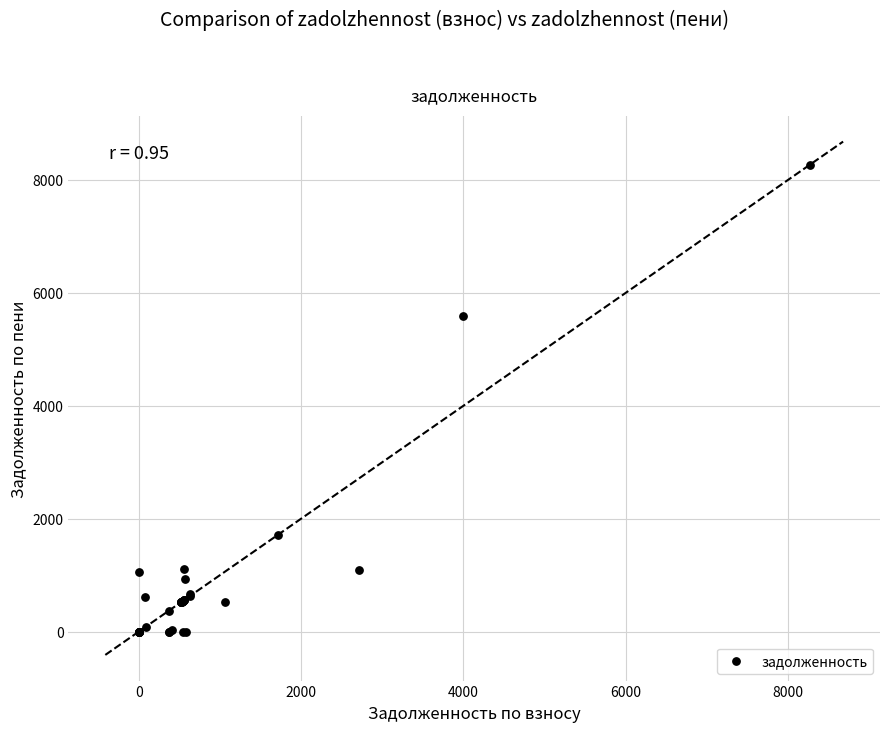

What Y value in the scatter plot is closest to 4131?

5581.9